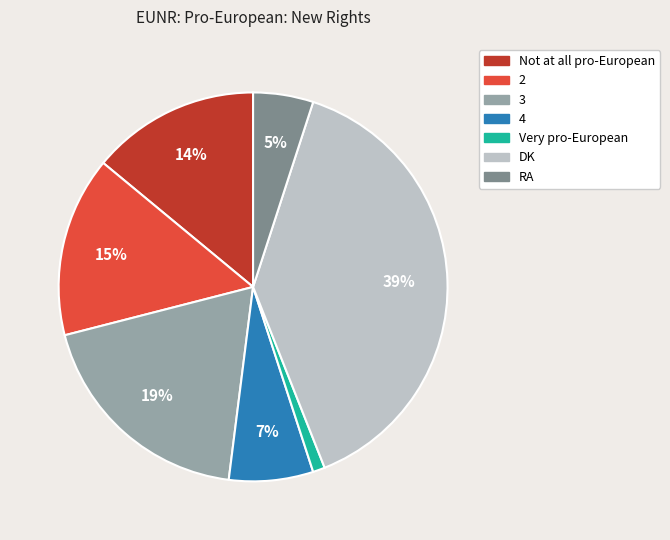

Is the sum of Not at all pro-European and Very pro-European greater than half?

No